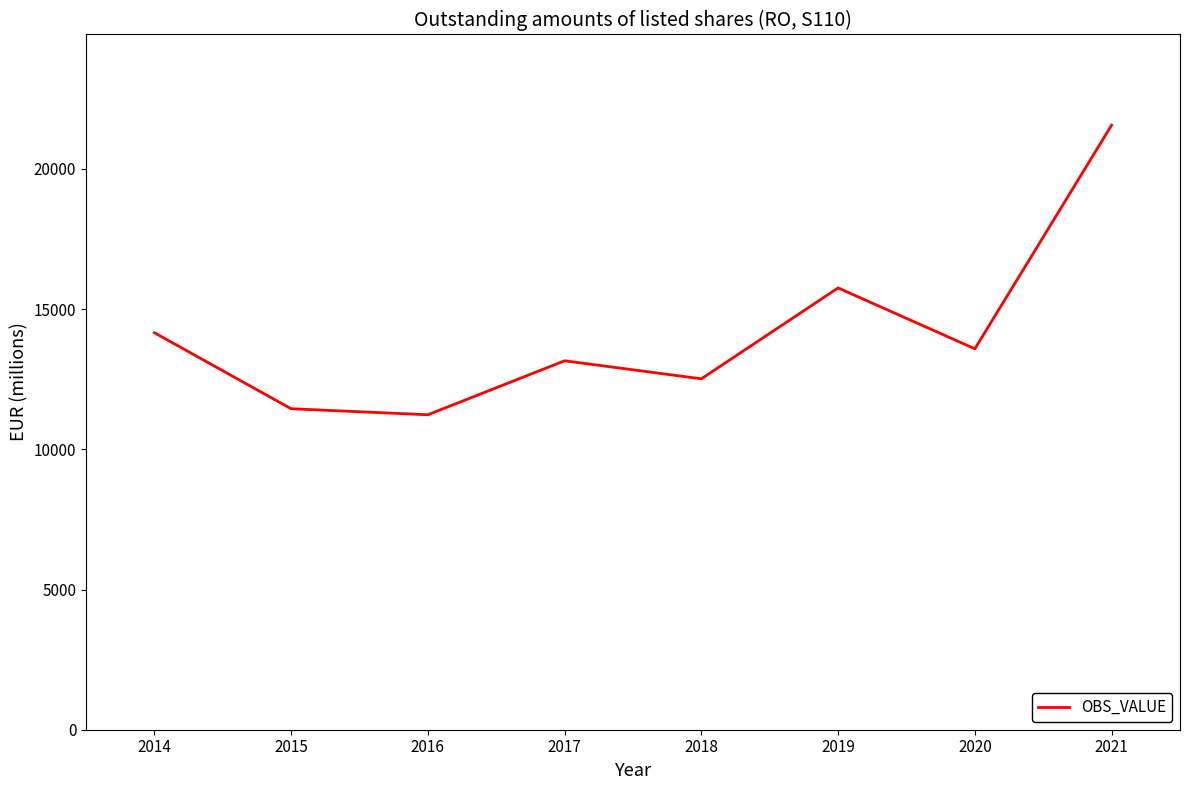

Reading right to left, extract all data points from this chart.

21562.4	13585.8	15757.0	12515.9	13158.5	11233.7	11448.3	14160.1